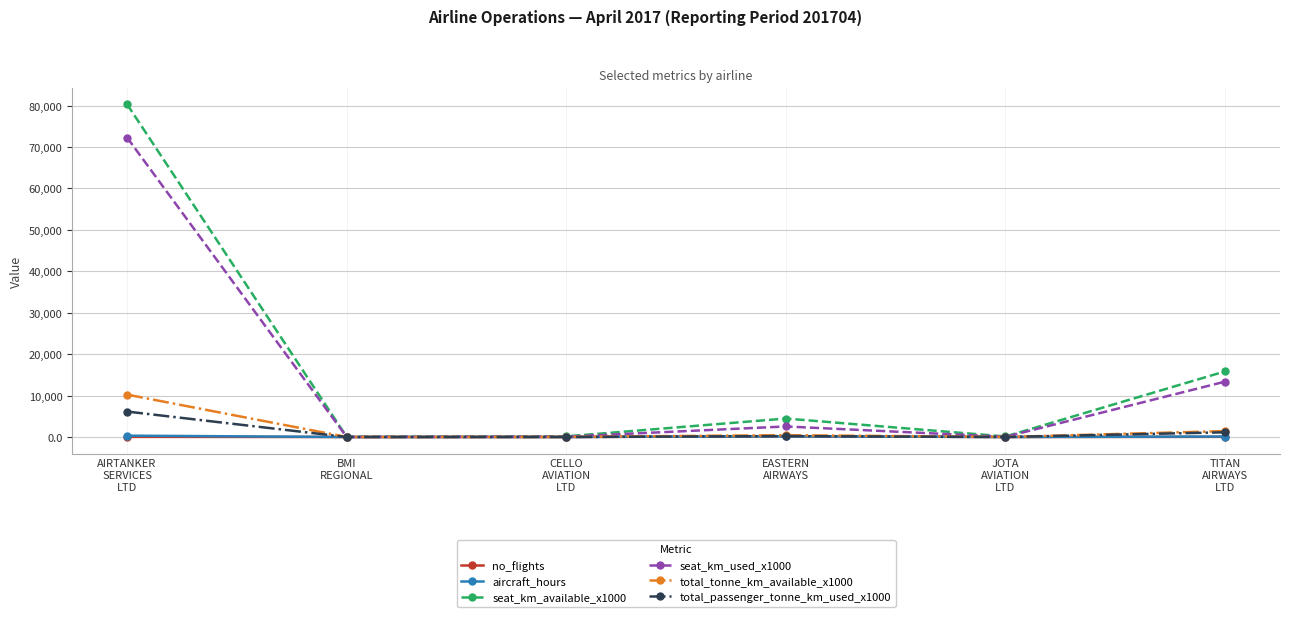

At which label does total_passenger_tonne_km_used_x1000 first exceed 217?

AIRTANKER
SERVICES
LTD